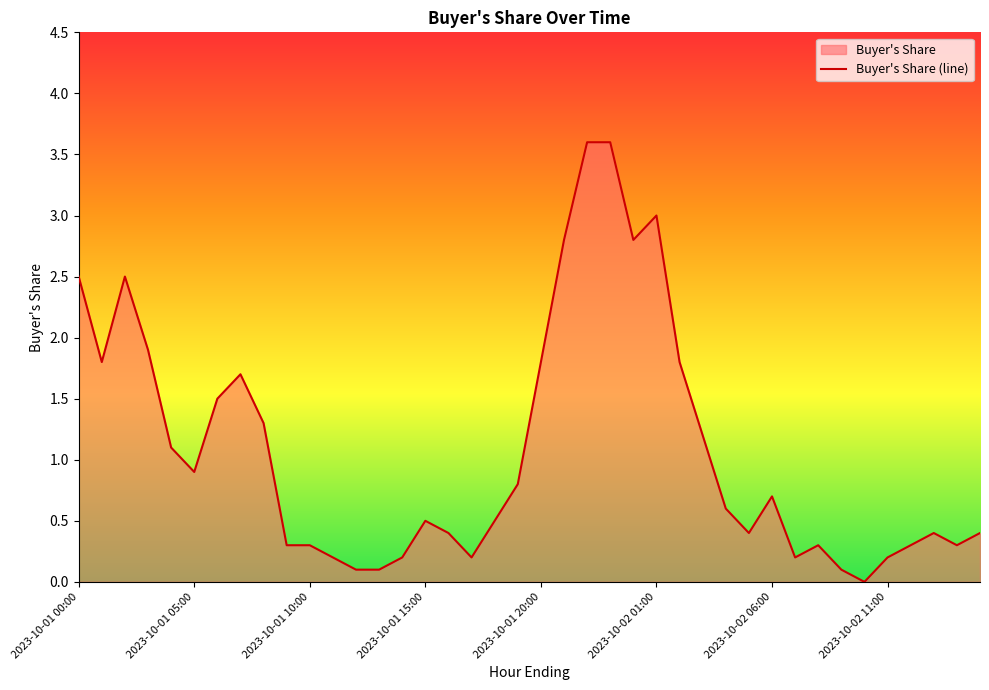

How many lines are shown in the chart?

1